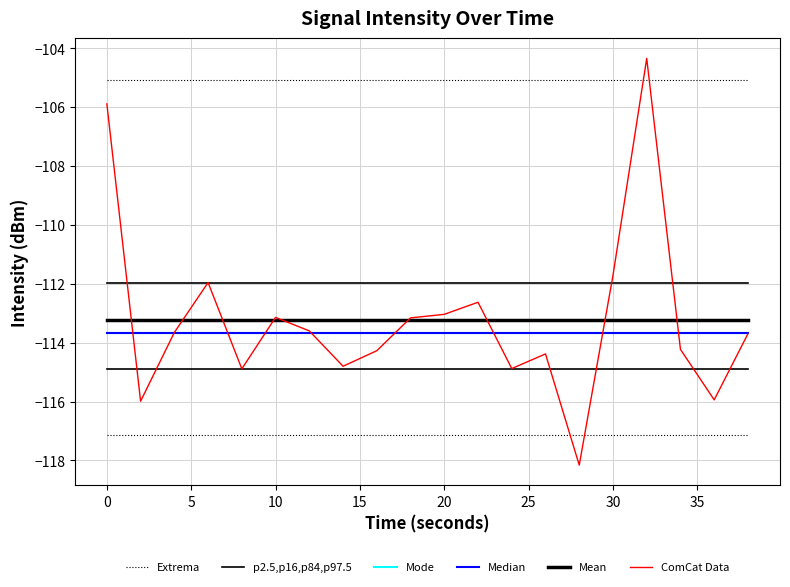

Does the chart display data point markers on the line(s)?

No